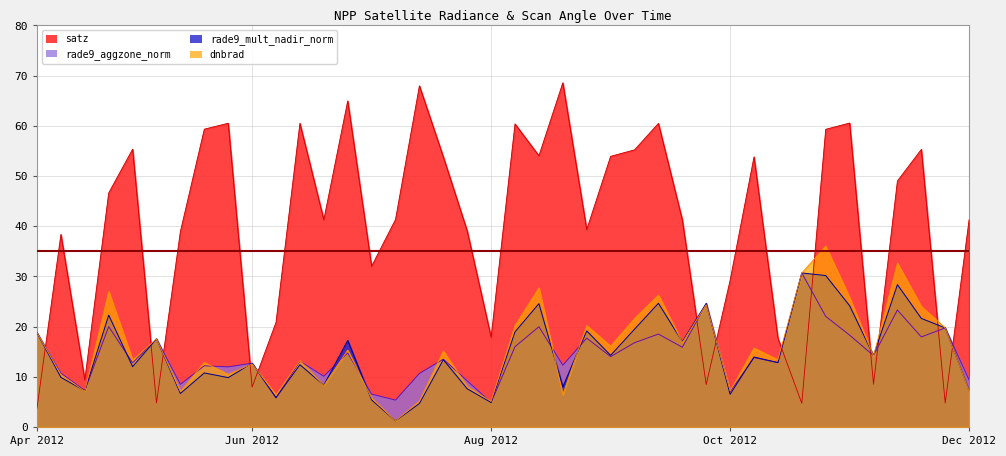

What is the difference between the highest and lowest values at 2012-06-06?

43.3